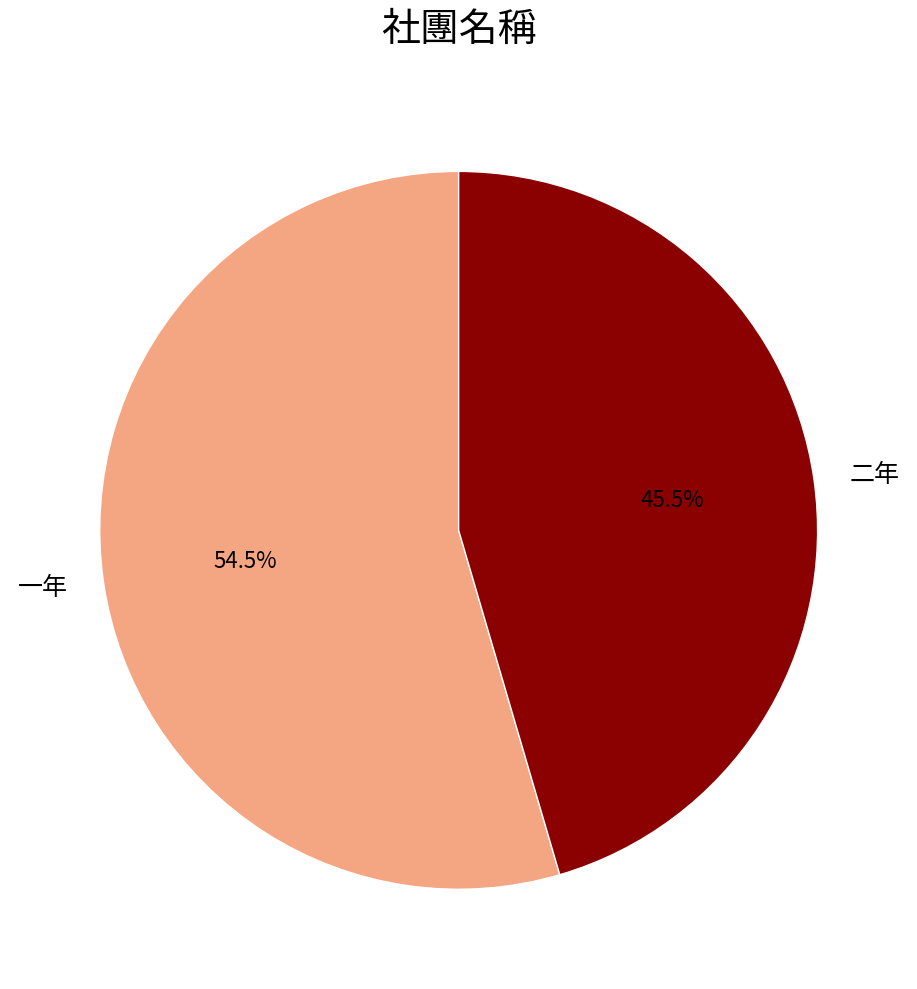

What is the smallest slice in the pie chart?

二年